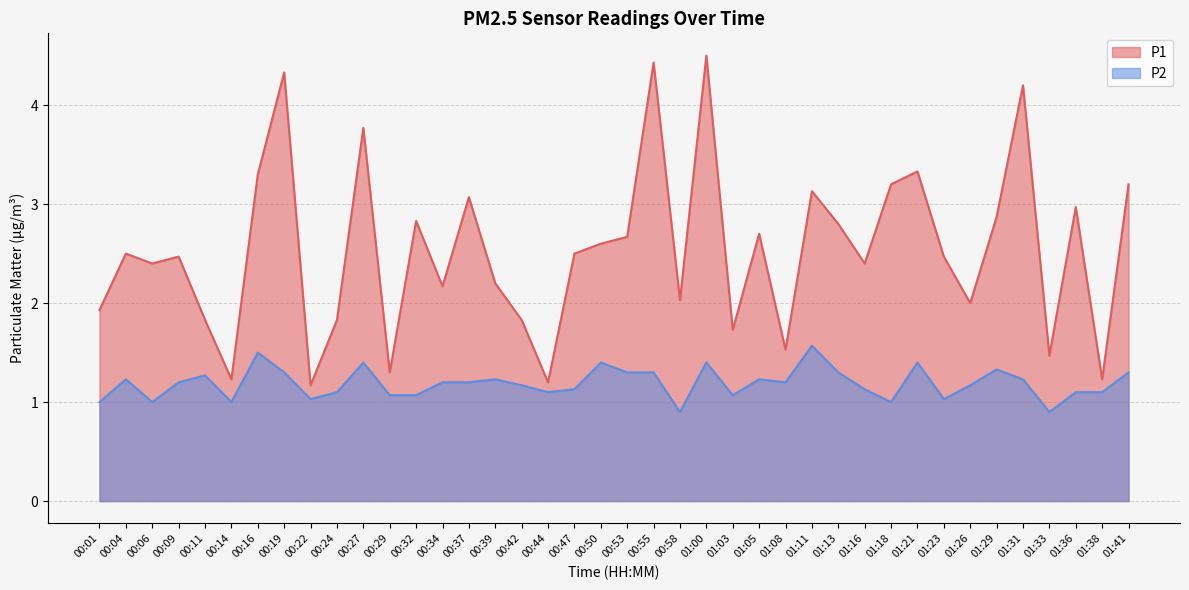

Reading right to left, list all the values displayed in this chart.

P1: 3.2	1.2	3.0	1.5	4.2	2.9	2.0	2.5	3.3	3.2	2.4	2.8	3.1	1.5	2.7	1.7	4.5	2.0	4.4	2.7	2.6	2.5	1.2	1.8	2.2	3.1	2.2	2.8	1.3	3.8	1.8	1.2	4.3	3.3	1.2	1.8	2.5	2.4	2.5	1.9
P2: 1.3	1.1	1.1	0.9	1.2	1.3	1.2	1.0	1.4	1.0	1.1	1.3	1.6	1.2	1.2	1.1	1.4	0.9	1.3	1.3	1.4	1.1	1.1	1.2	1.2	1.2	1.2	1.1	1.1	1.4	1.1	1.0	1.3	1.5	1.0	1.3	1.2	1.0	1.2	1.0